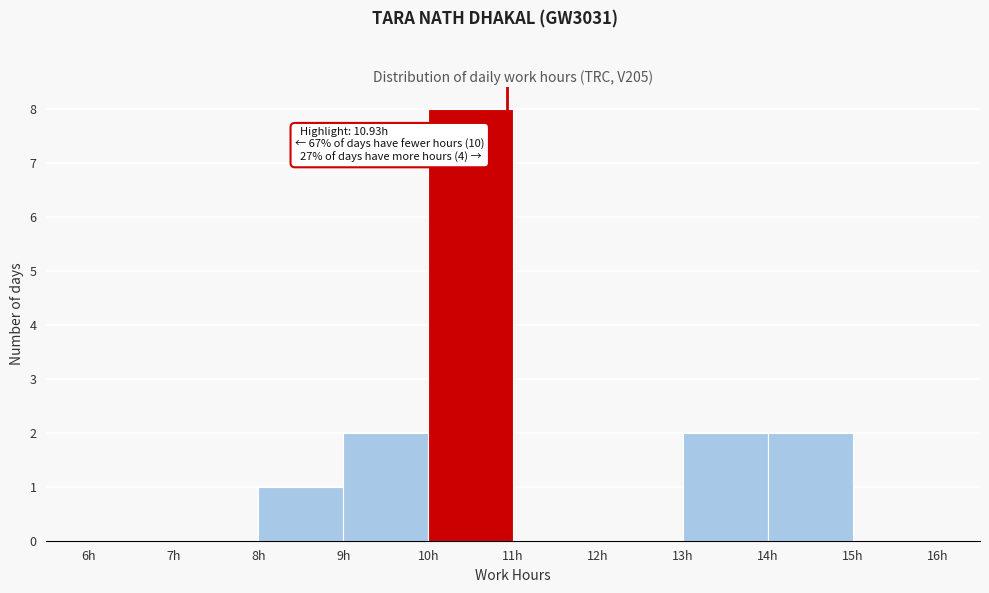

Which range on the x-axis has the tallest bar?

10 to 11